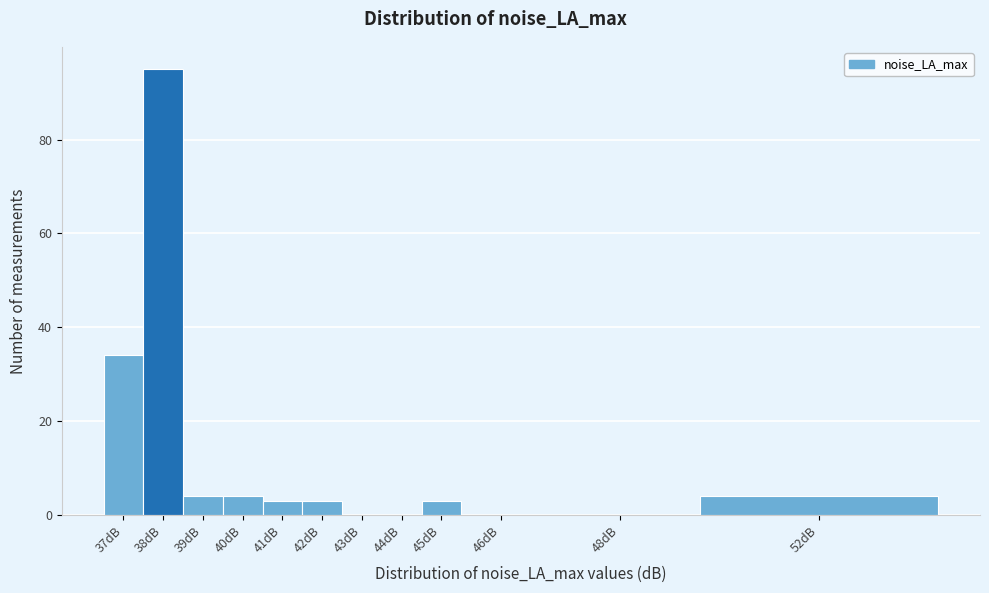

Reading right to left, transcribe all the data shown in this chart.

52dB=4	48dB=0	46dB=0	45dB=3	44dB=0	43dB=0	42dB=3	41dB=3	40dB=4	39dB=4	38dB=95	37dB=34